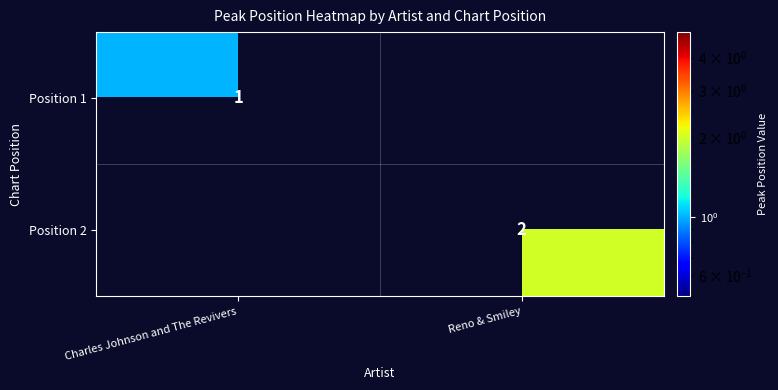

Is it true that Position 2 equals 1 at Reno & Smiley?

False